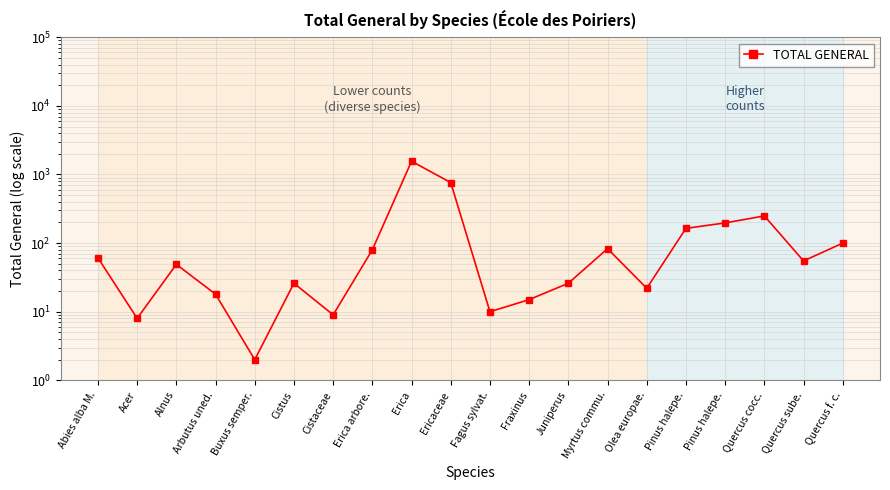

Count the number of categories in the chart.

20